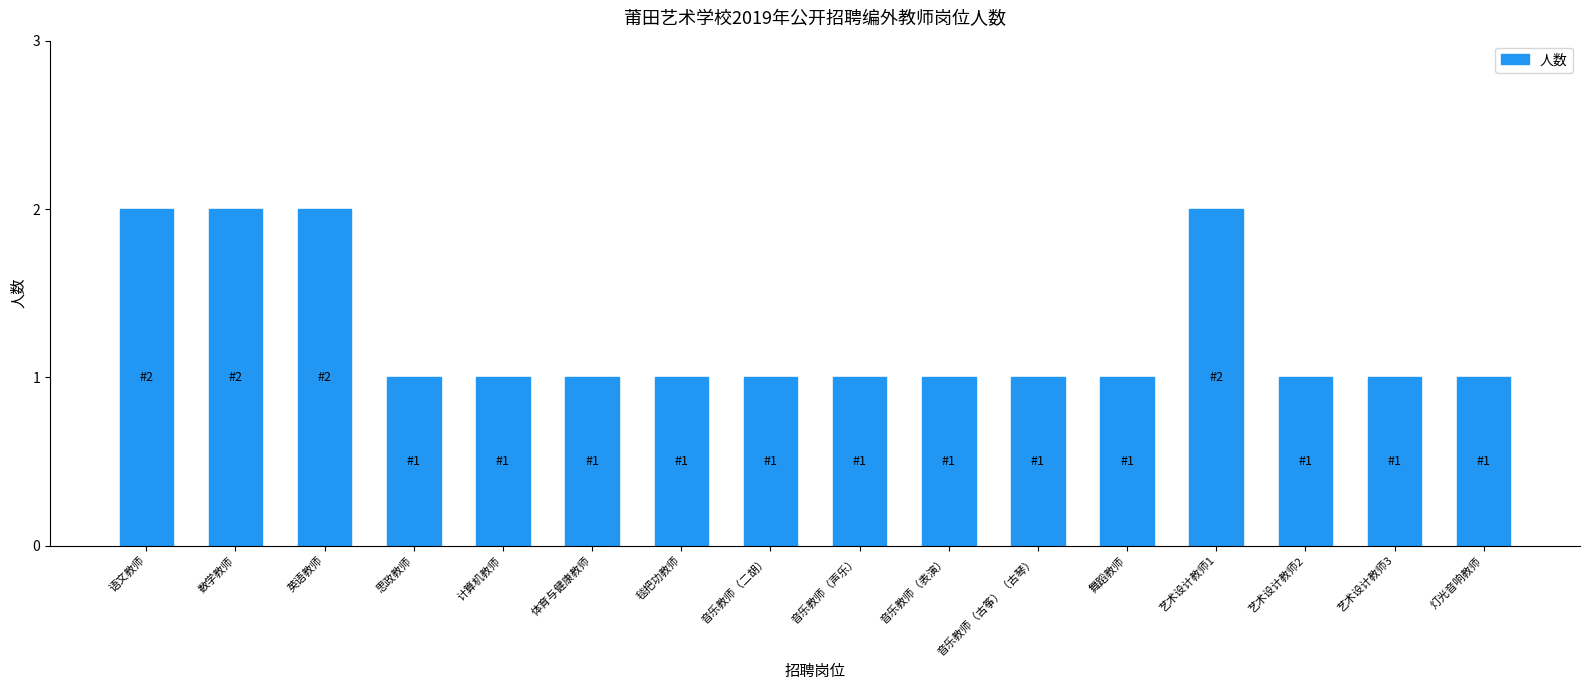

What is the change in value from 数学教师 to 舞蹈教师?

-1